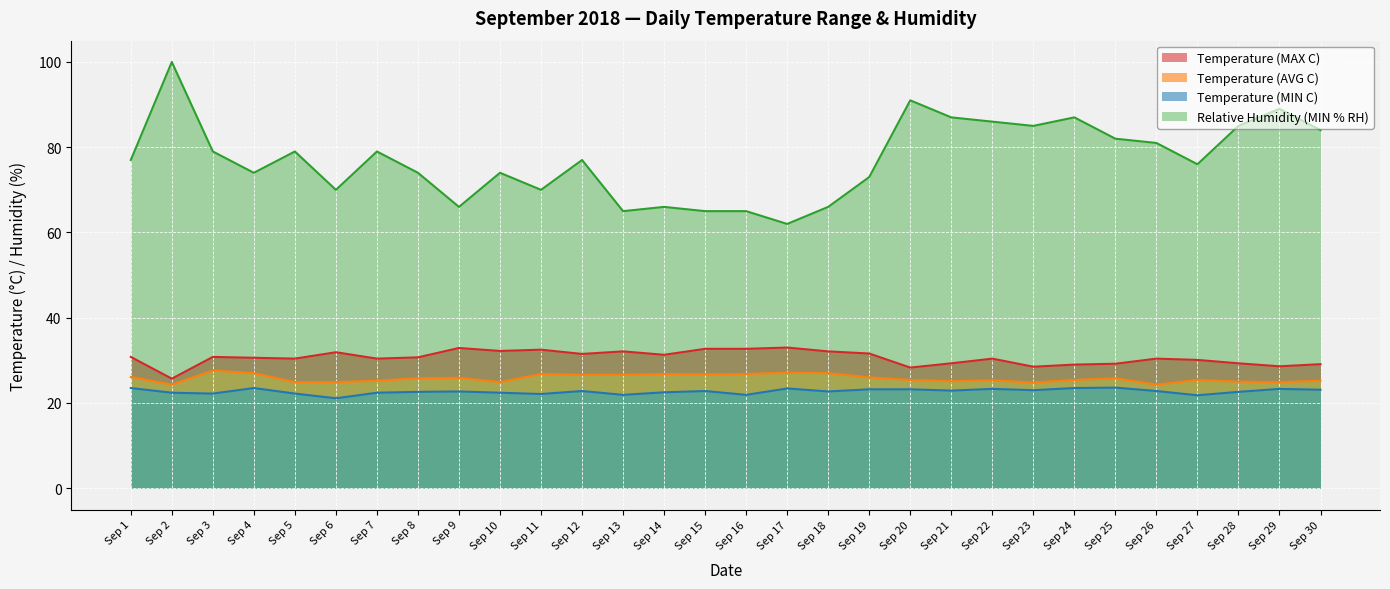

The Temperature (AVG C) series shows 10.8 at Sep 15. True or false?

False